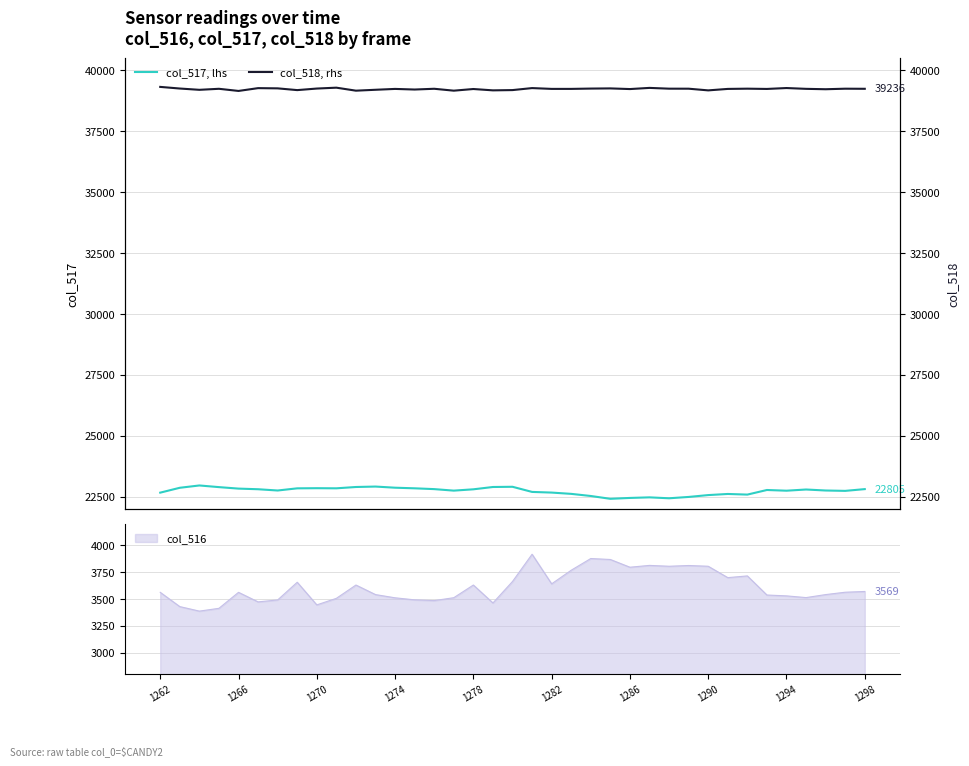

What is the average value of the col_518, rhs series?

39227